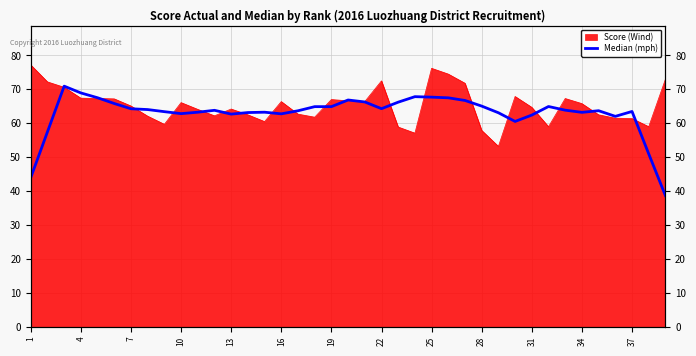

Reading left to right, extract all data points from this chart.

44.0	57.5	70.9	68.9	67.5	65.8	64.3	64.0	63.4	62.8	63.3	63.8	62.7	63.2	63.3	62.8	63.7	64.9	64.9	66.9	66.3	64.3	66.2	67.8	67.7	67.5	66.7	65.1	63.1	60.5	62.4	64.9	63.9	63.2	63.7	62.0	63.5	51.0	38.7